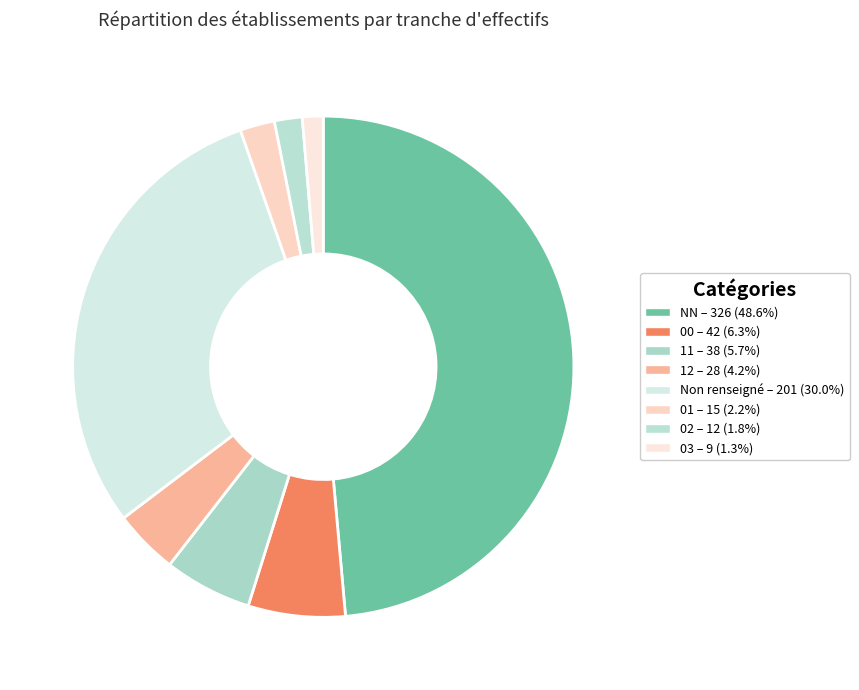

Rank the categories by value from lowest to highest.

03, 02, 01, 12, 11, 00, , NN